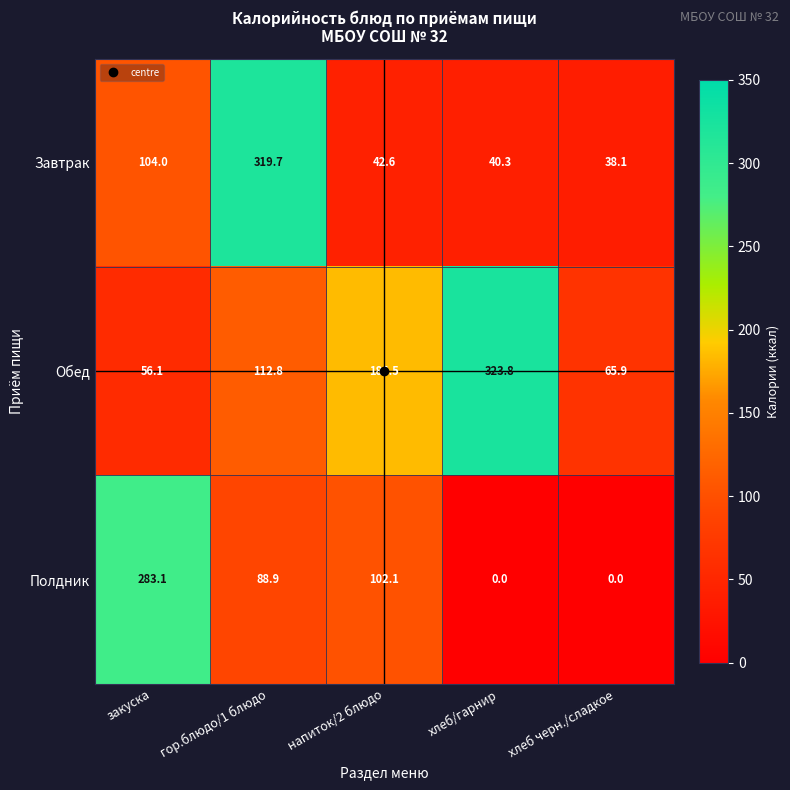

How many categories are shown in the chart?

5